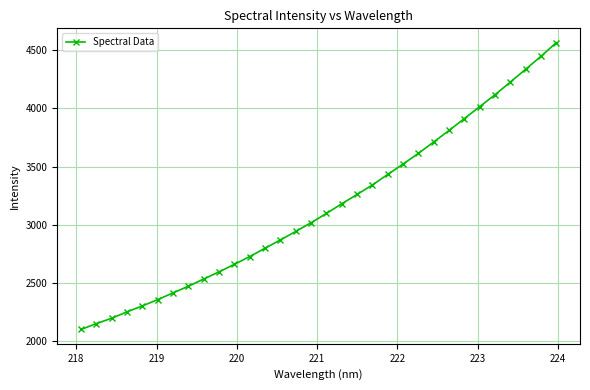

What is the value of the 29th point from the left?

4226.0